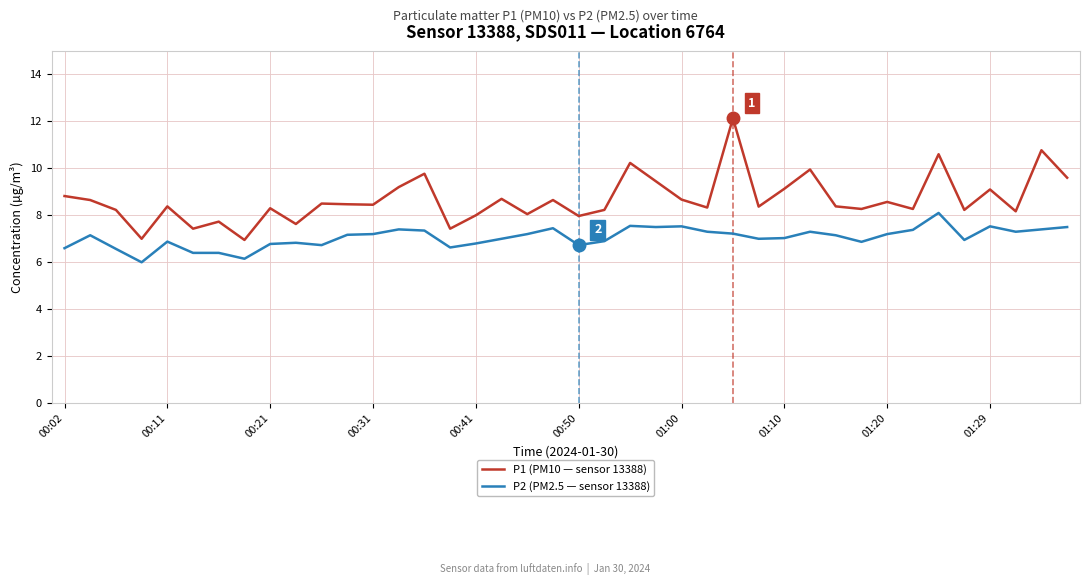

Which series has the largest total across all categories?

P1 (PM10 — sensor 13388)